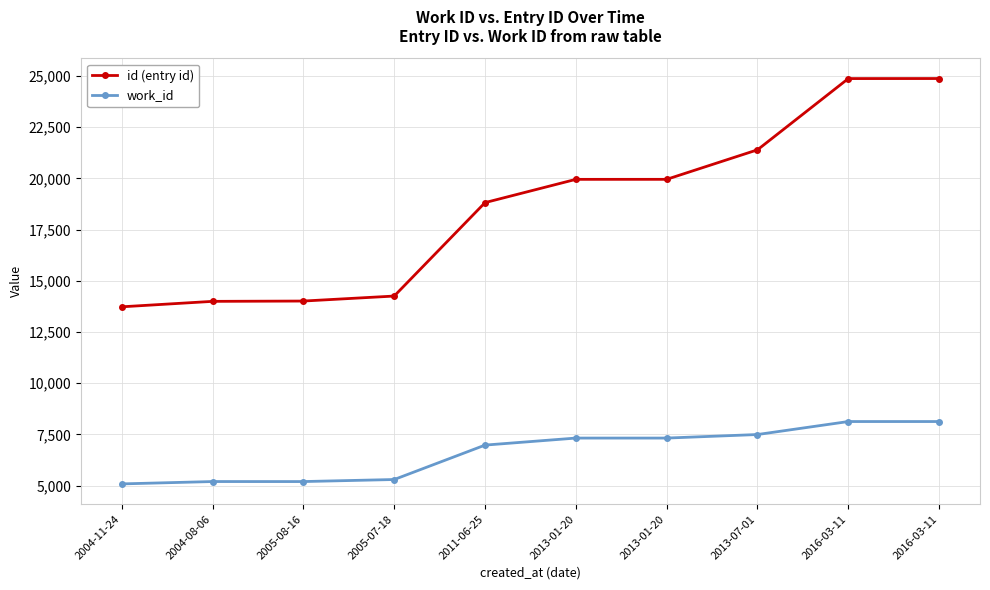

How many values in the work_id series are below 7325?

5